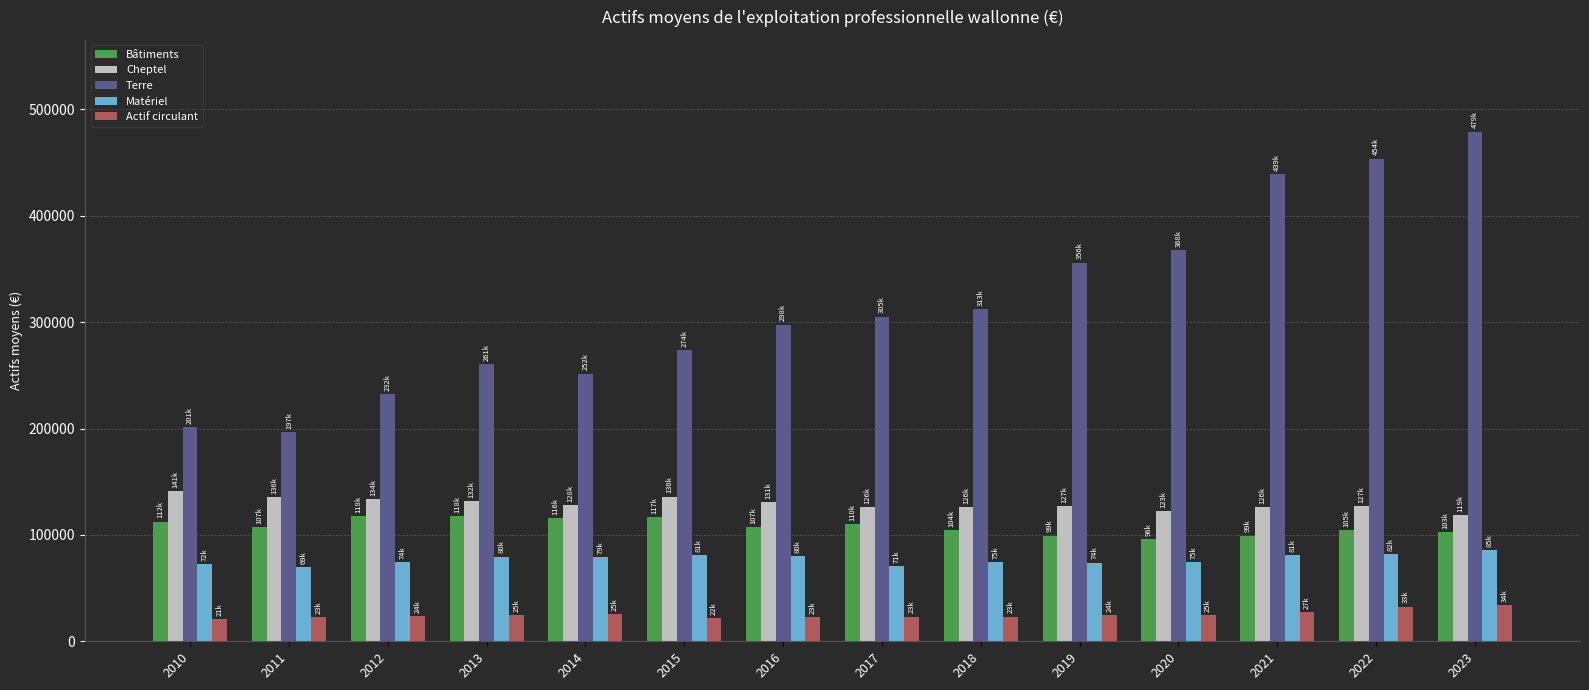

What is the sum of all Bâtiments values?

1511893